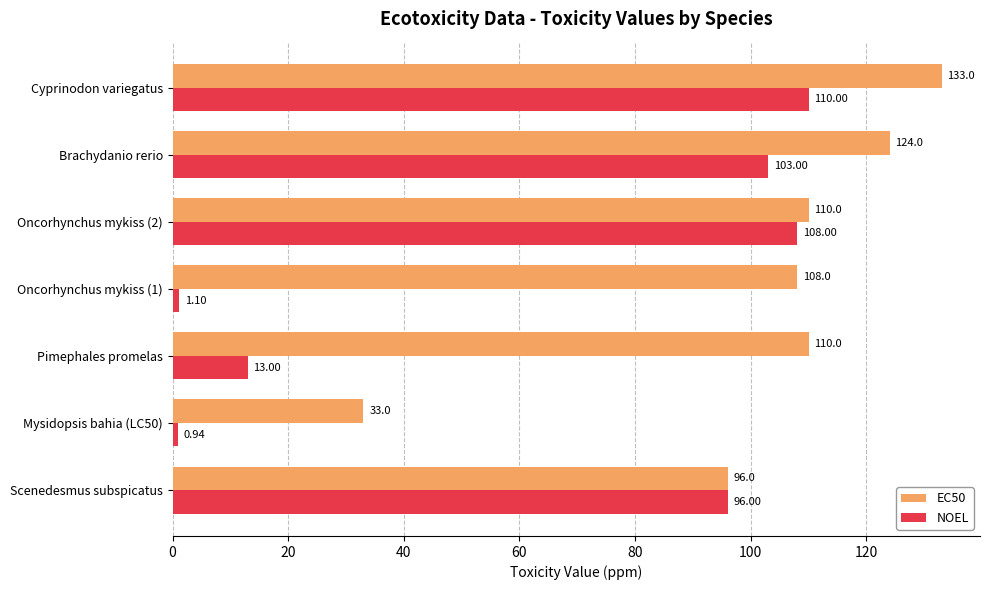

At which category is the sum across all series the highest?

Cyprinodon variegatus